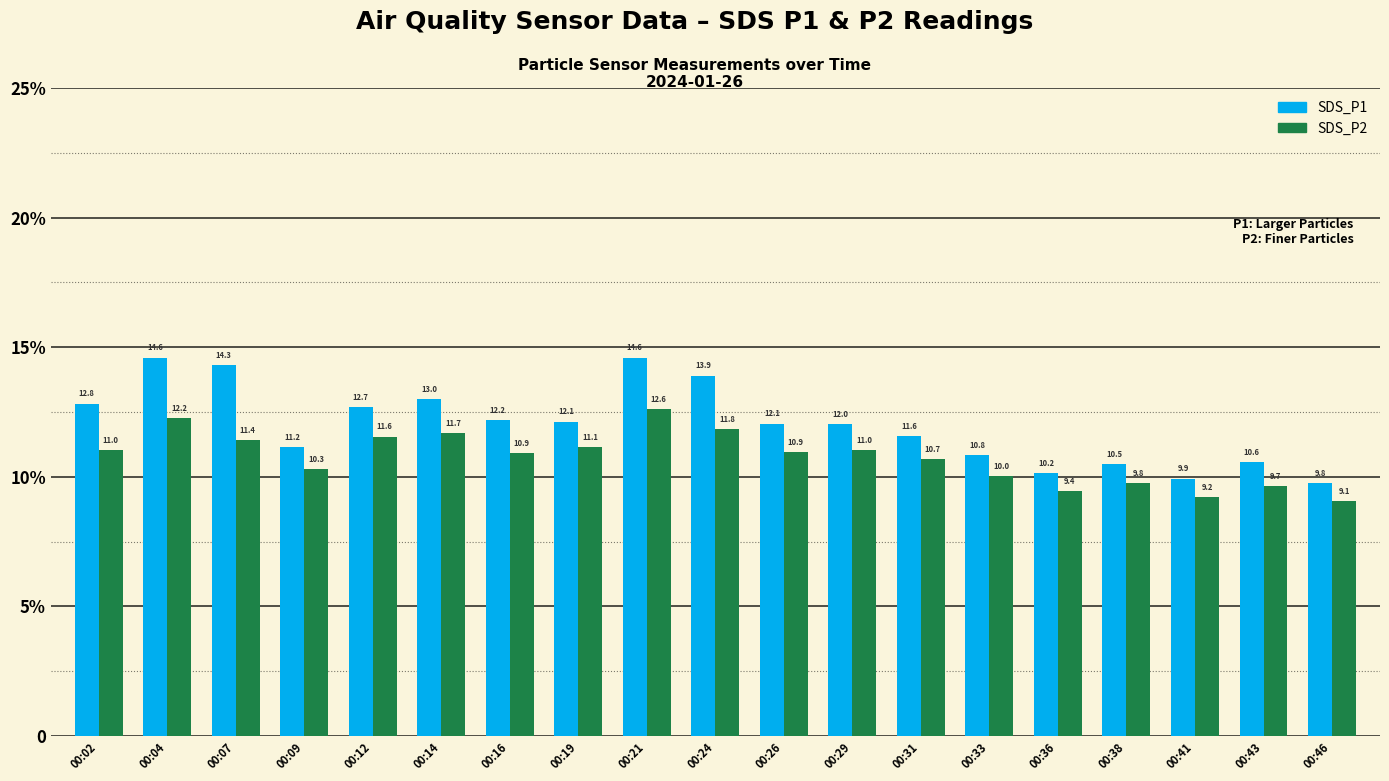

What is the value of the SDS_P2 bar at the 8th from the left?

11.1